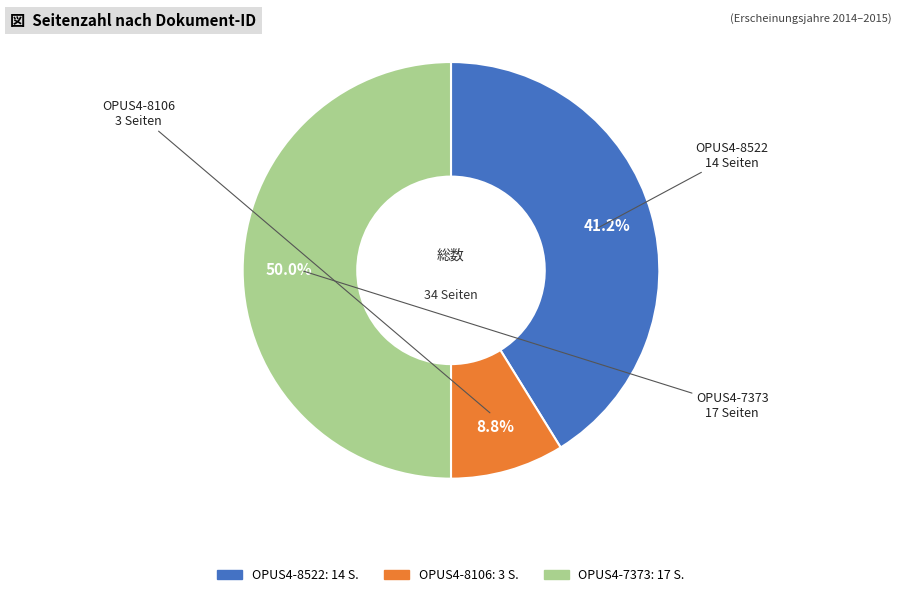

Between OPUS4-8106 and OPUS4-8522, which is larger?

OPUS4-8522